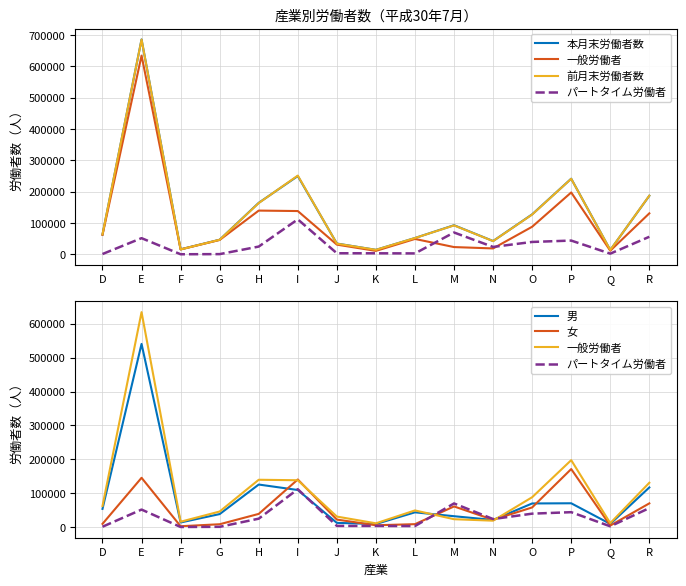

Which category has the lowest value across all series?

F